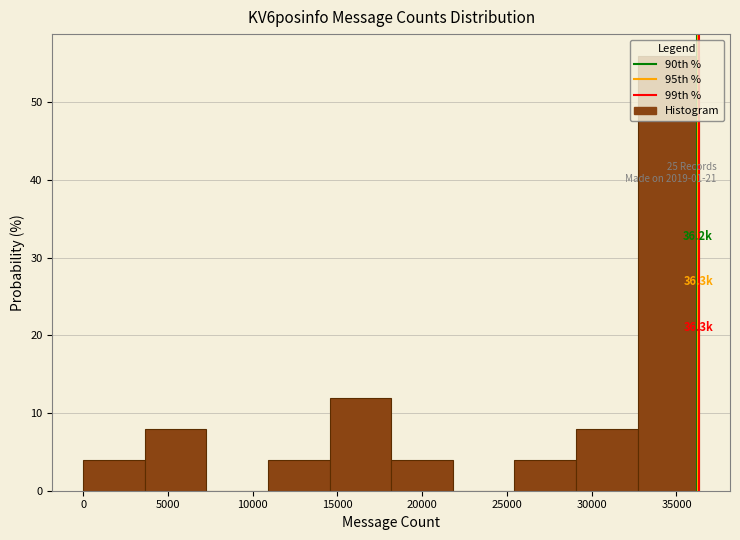

Over which range of the x-axis is the bar tallest?

32500 to 36500